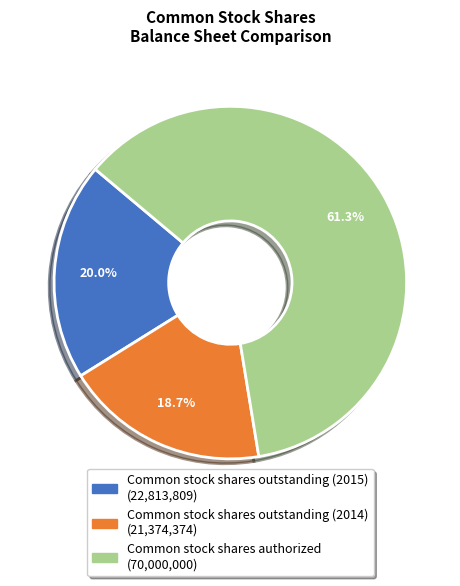

Does Common stock shares authorized represent more than half of the total?

Yes